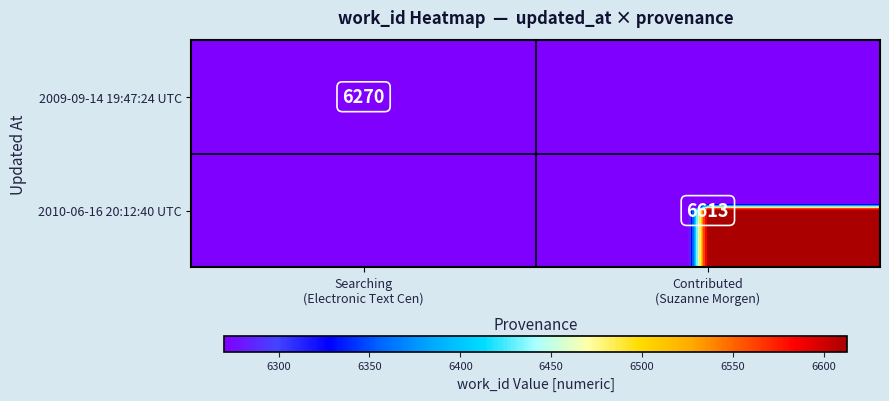

At which category is the sum across all series the highest?

Contributed
(Suzanne Morgen)